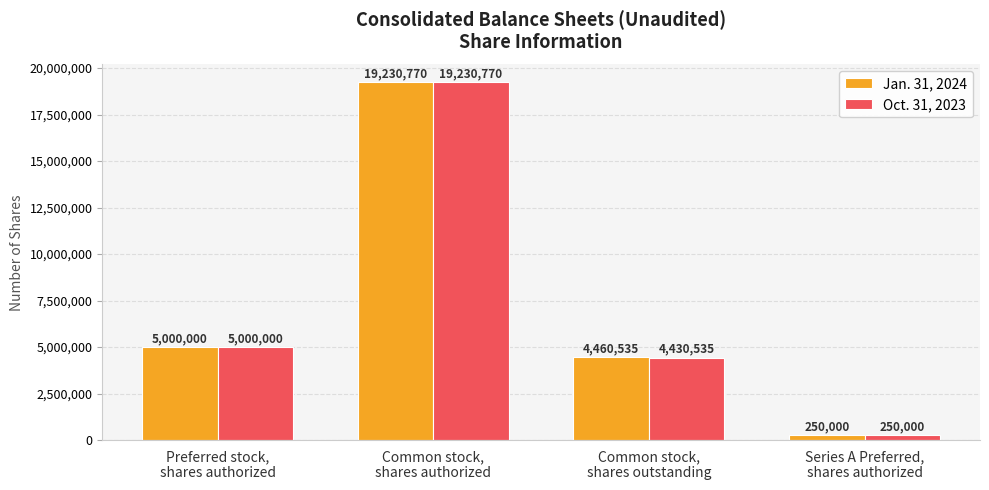

What is the highest value of the Oct. 31, 2023 series?

19230770